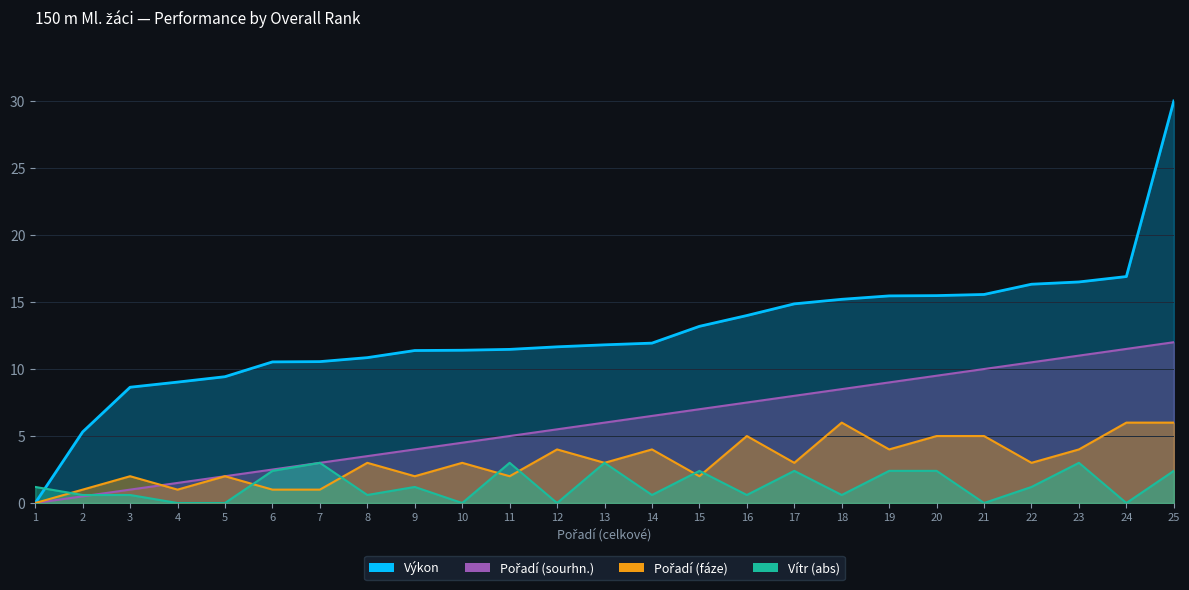

Count the number of categories in the chart.

25